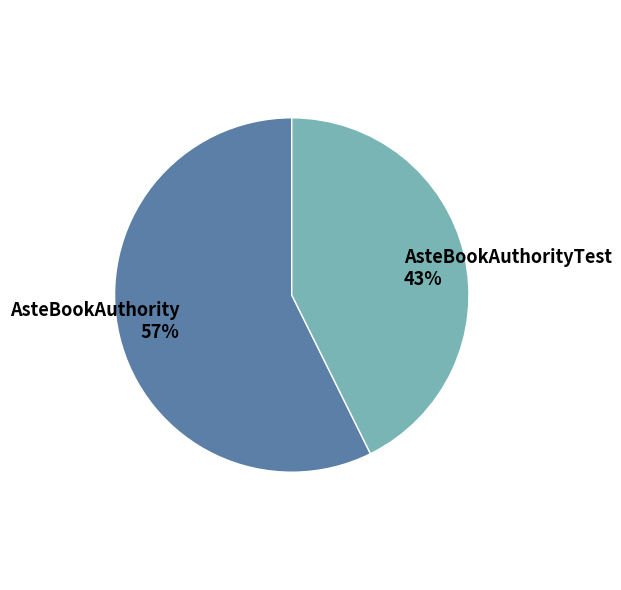

Which slice is the smallest?

AsteBookAuthorityTest